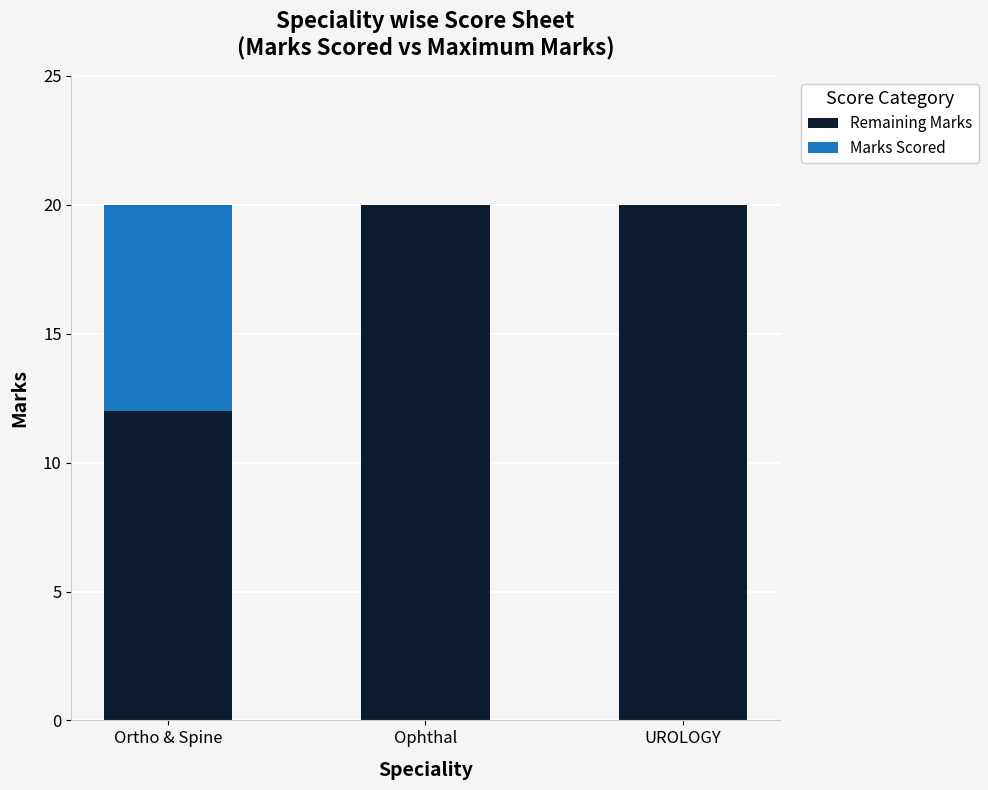

What is the total value across all series at UROLOGY?

20